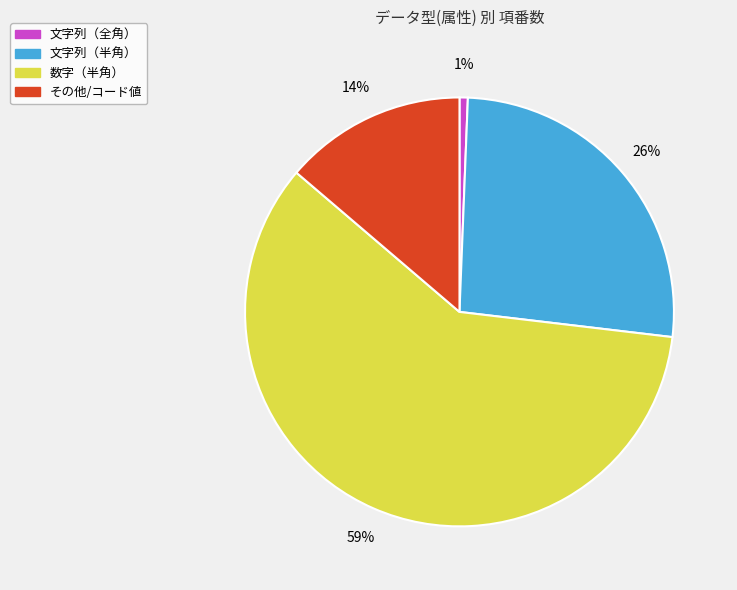

Rank the categories by value from lowest to highest.

文字列（全角）, その他/コード値, 文字列（半角）, 数字（半角）